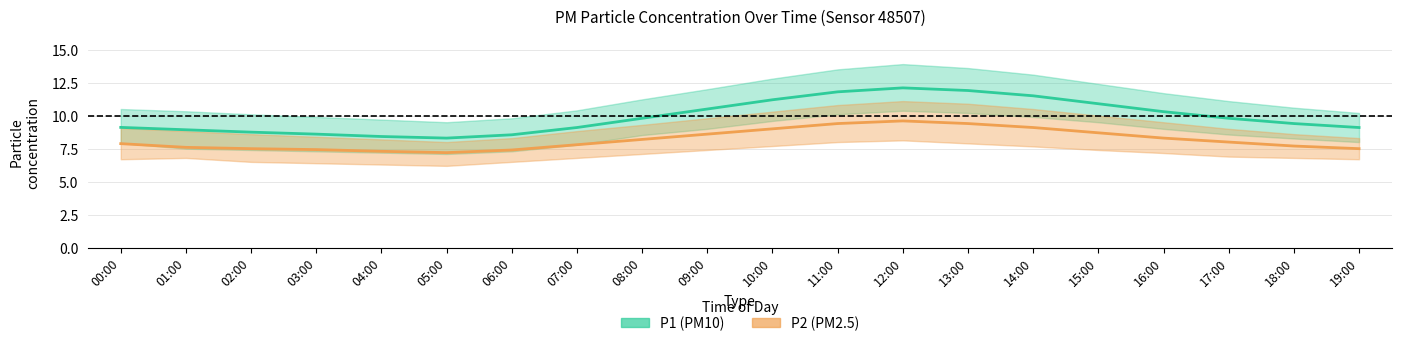

Reading left to right, list all the values displayed in this chart.

P1 (PM10): 00:00=9.1	01:00=8.9	02:00=8.8	03:00=8.6	04:00=8.4	05:00=8.3	06:00=8.6	07:00=9.1	08:00=9.8	09:00=10.5	10:00=11.2	11:00=11.8	12:00=12.1	13:00=11.9	14:00=11.5	15:00=10.9	16:00=10.3	17:00=9.8	18:00=9.4	19:00=9.1
P2 (PM2.5): 00:00=7.9	01:00=7.6	02:00=7.5	03:00=7.4	04:00=7.3	05:00=7.2	06:00=7.4	07:00=7.8	08:00=8.2	09:00=8.6	10:00=9.0	11:00=9.4	12:00=9.6	13:00=9.4	14:00=9.1	15:00=8.7	16:00=8.3	17:00=8.0	18:00=7.7	19:00=7.5